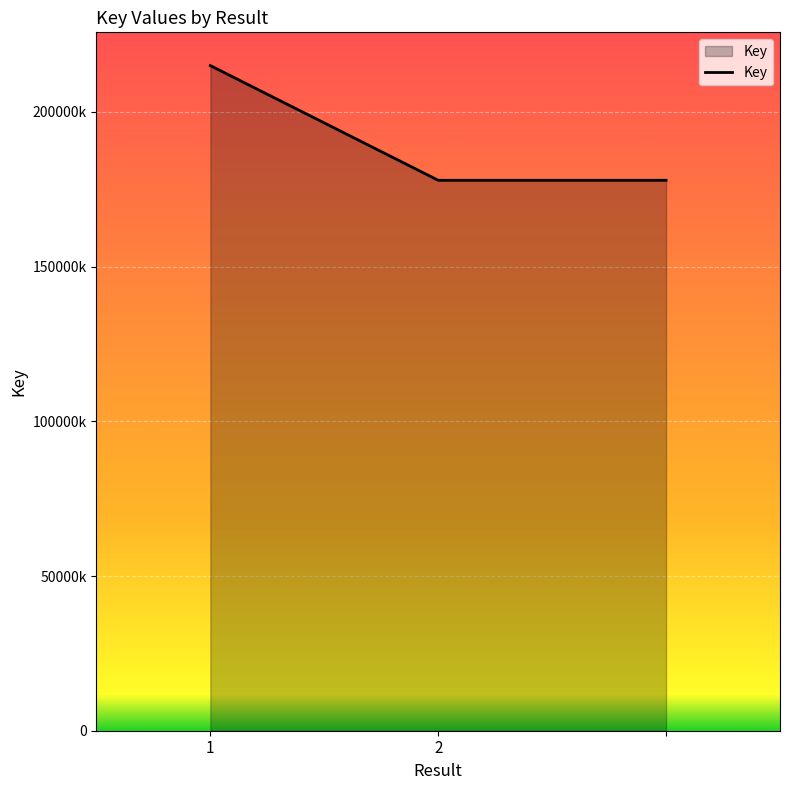

What is the value of the 1st point from the left?

215000342